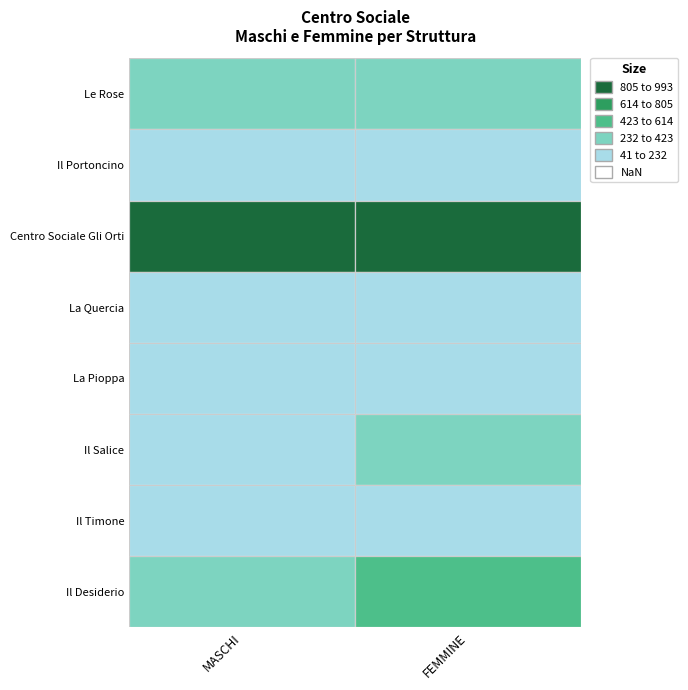

How many data points in La Quercia are less than 178?

1